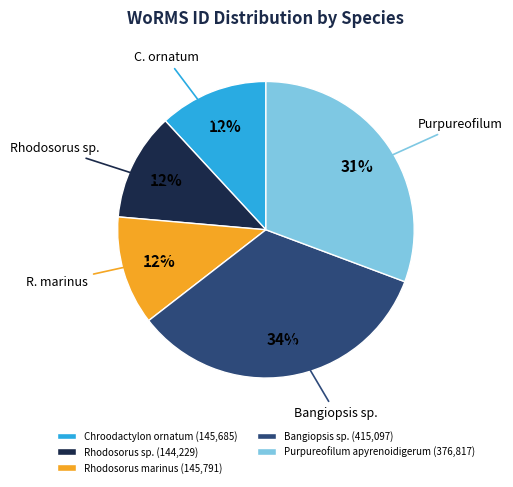

True or false: Bangiopsis sp. (415,097) accounts for 19% of the total.

False